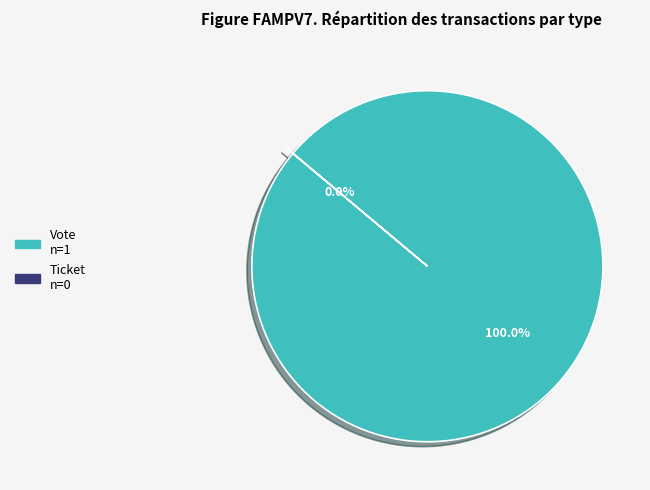

True or false: Vote accounts for 86% of the total.

False